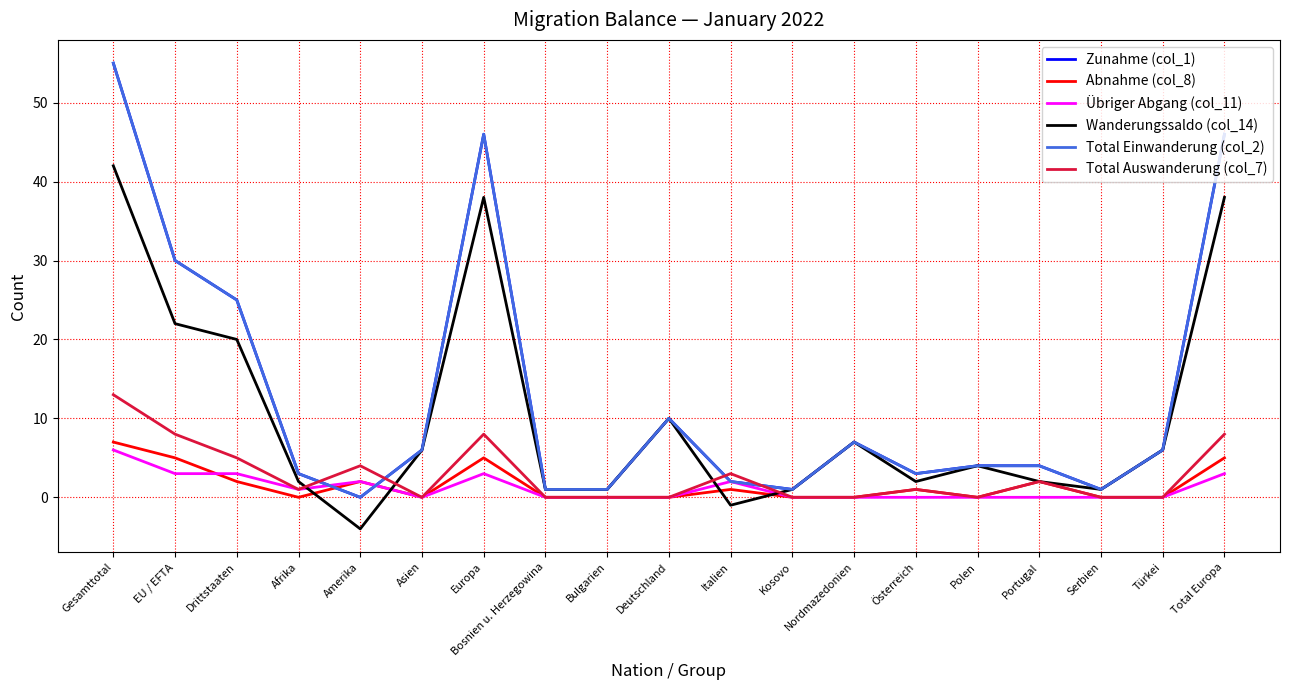

Is this an area chart (filled region under the line)?

No